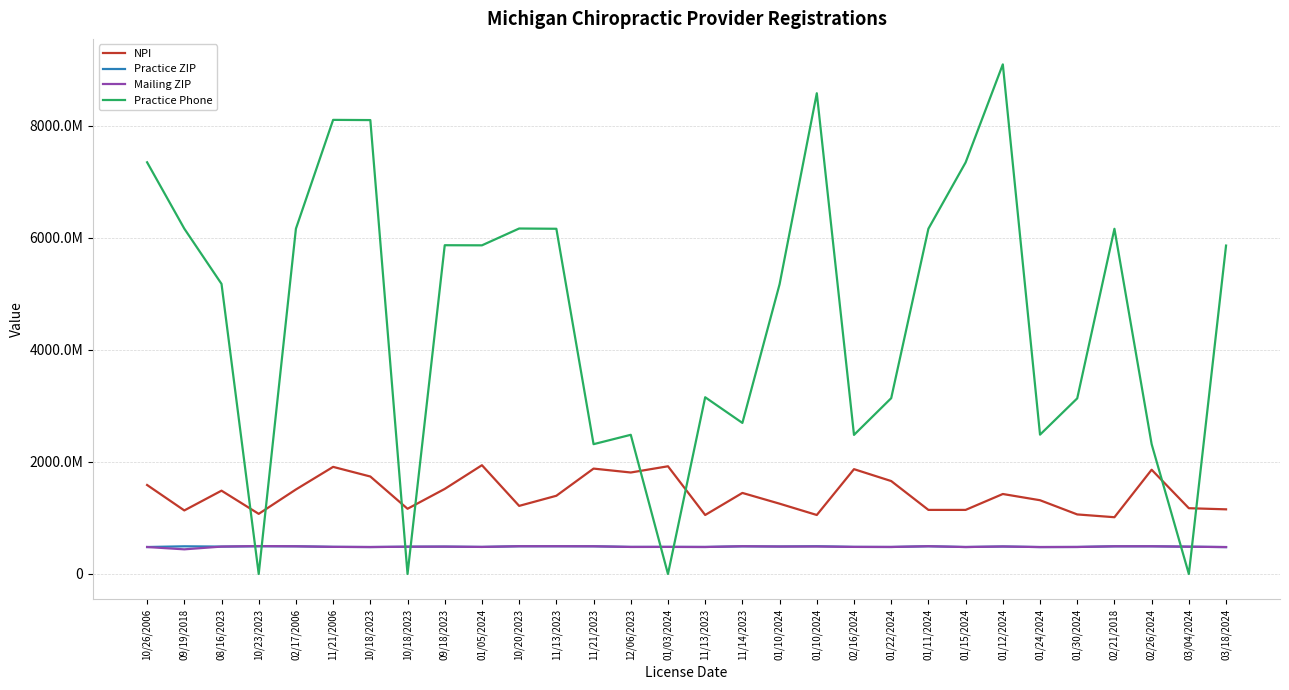

At which category is the sum across all series the highest?

01/12/2024